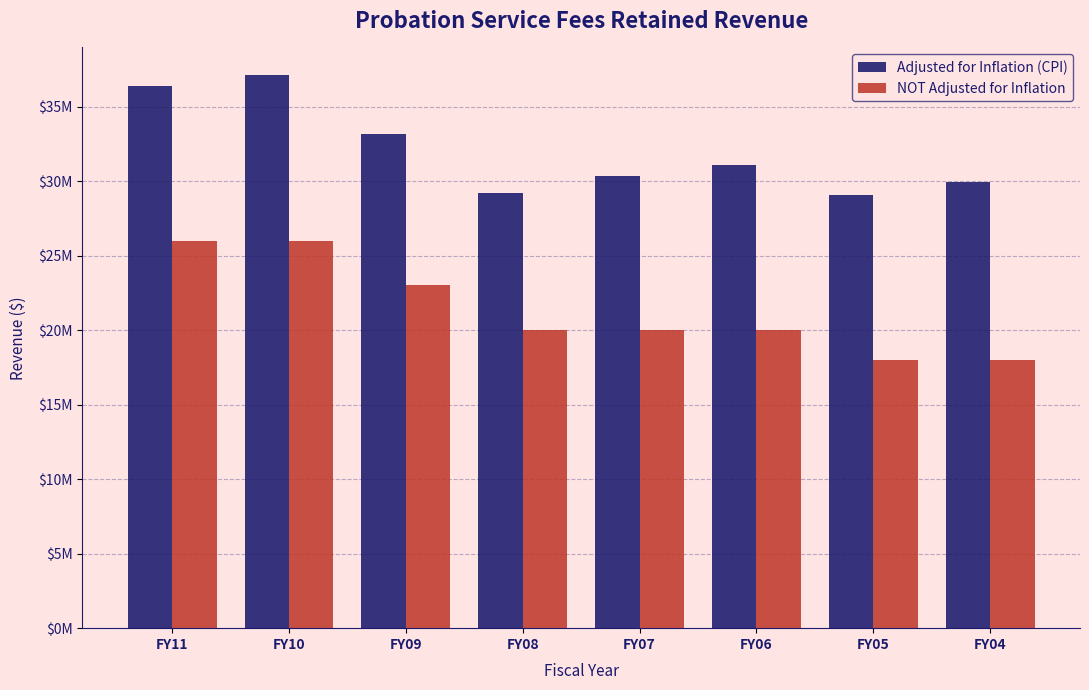

Where is NOT Adjusted for Inflation nearest to the value 22000000?

FY09